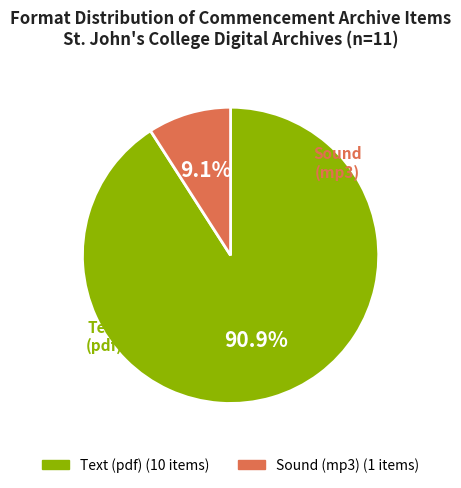

Is there any slice that represents more than half of the pie?

Yes